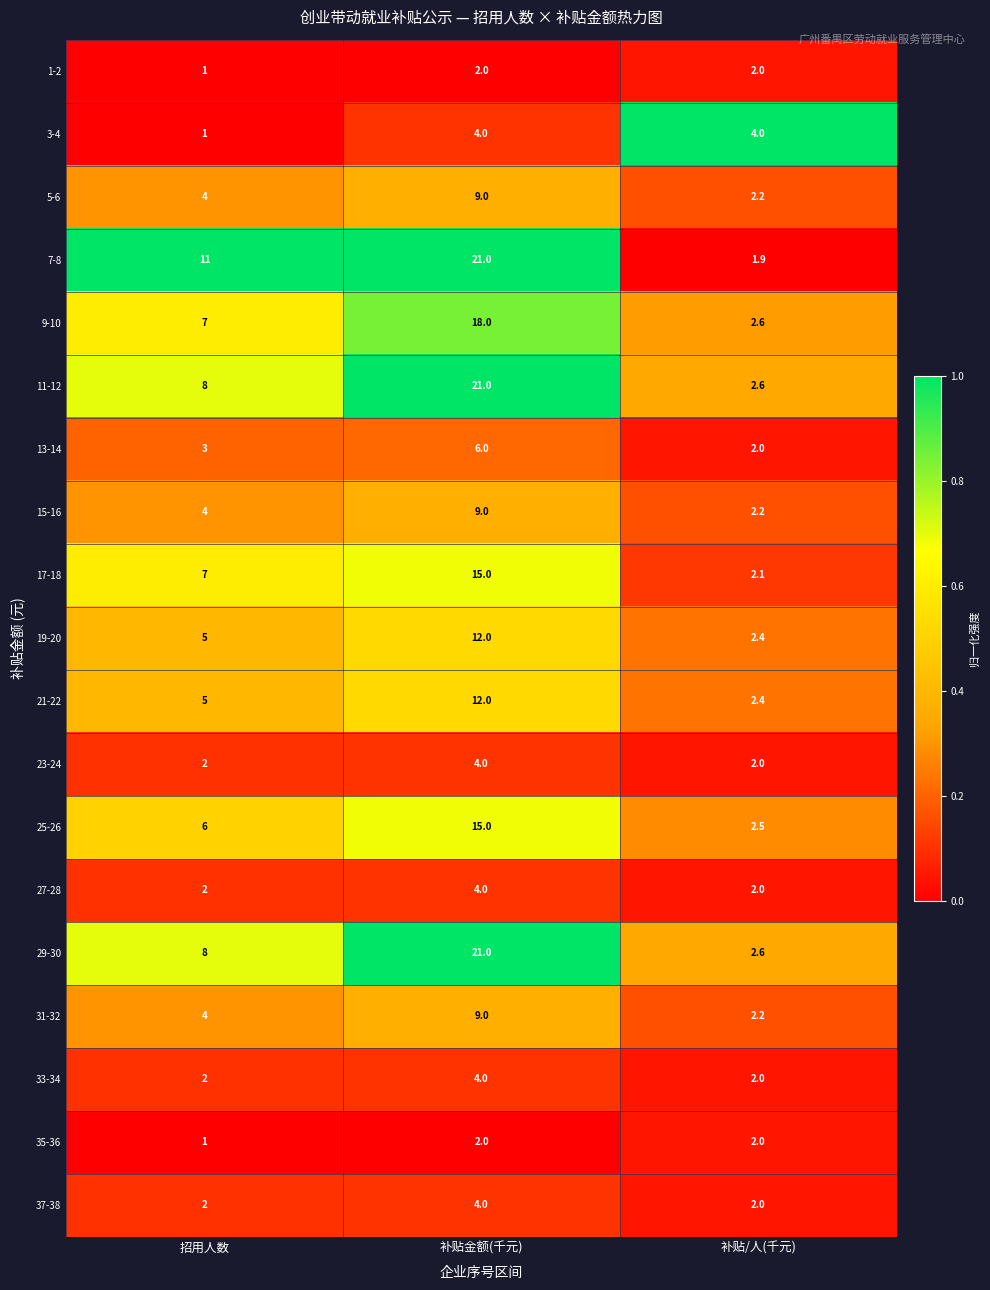

What is the approximate value of 7-8 at 补贴金额(千元)?

21.0